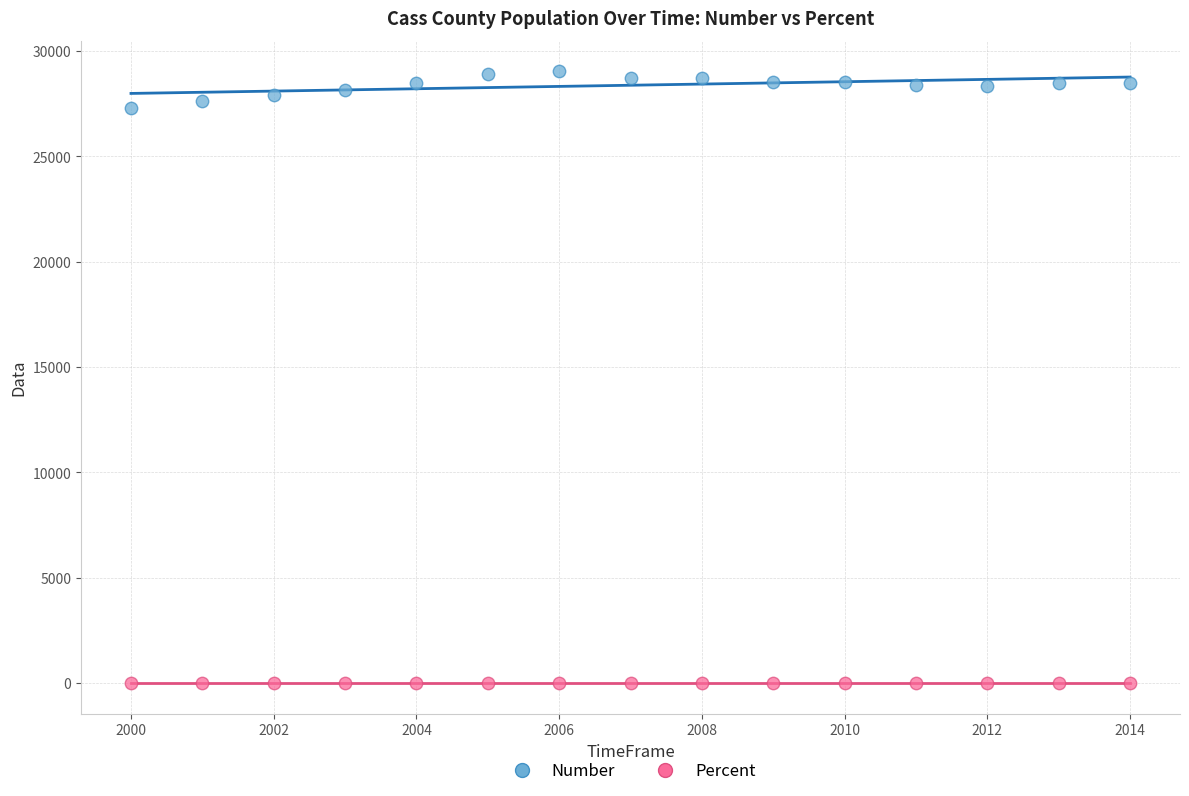

Which series reaches the maximum Y coordinate?

Number